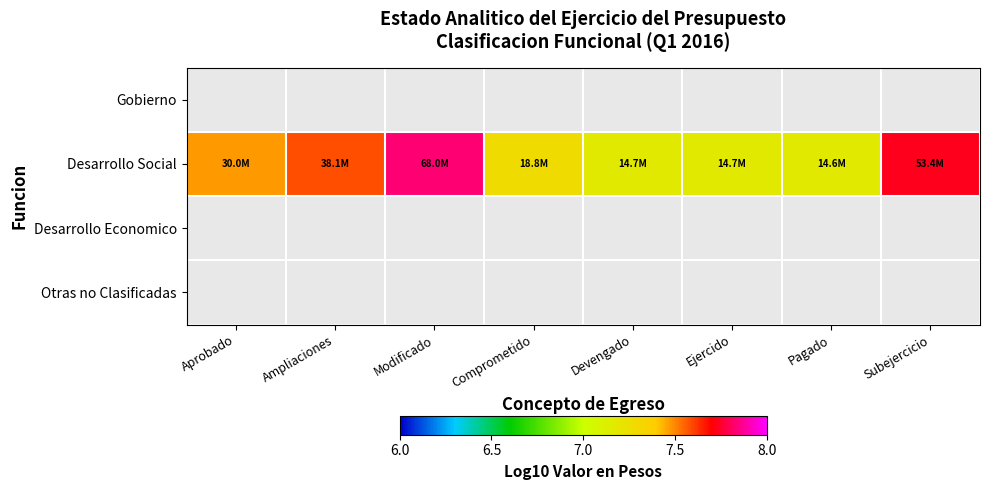

What is the spread (max minus min) of values at Subejercicio?

7.7